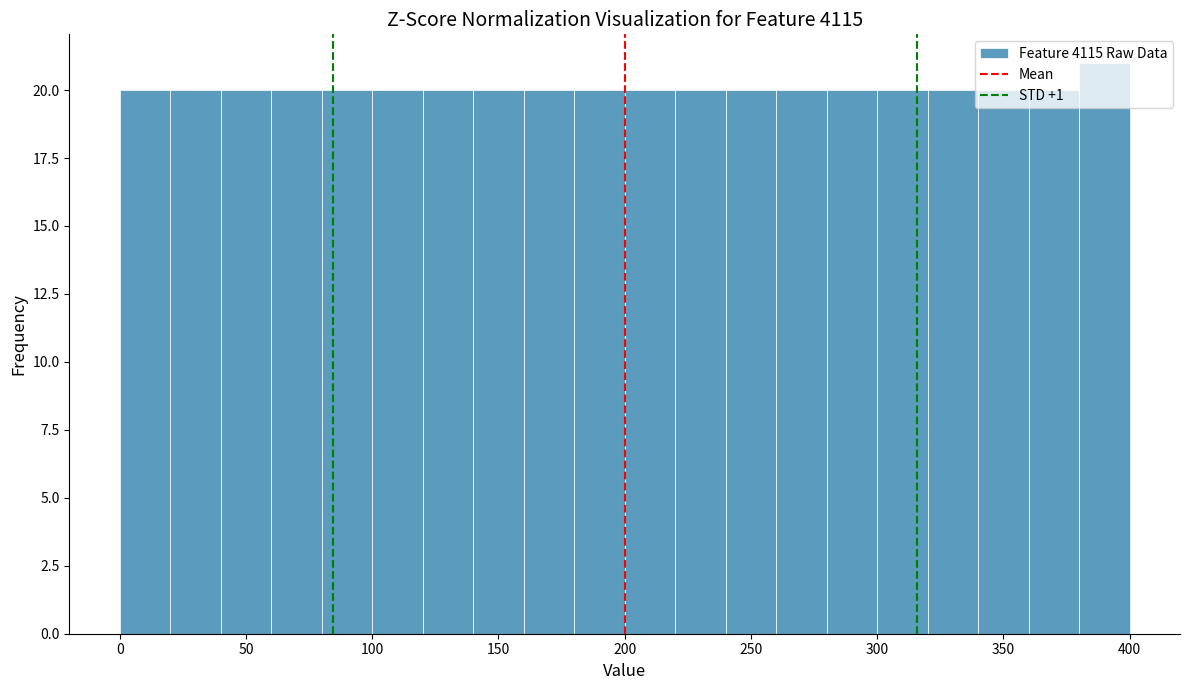

How tall is the bar that spans 240 to 260 on the x-axis? The values are not printed on the chart, so give them approximately, as read against the axis.

20